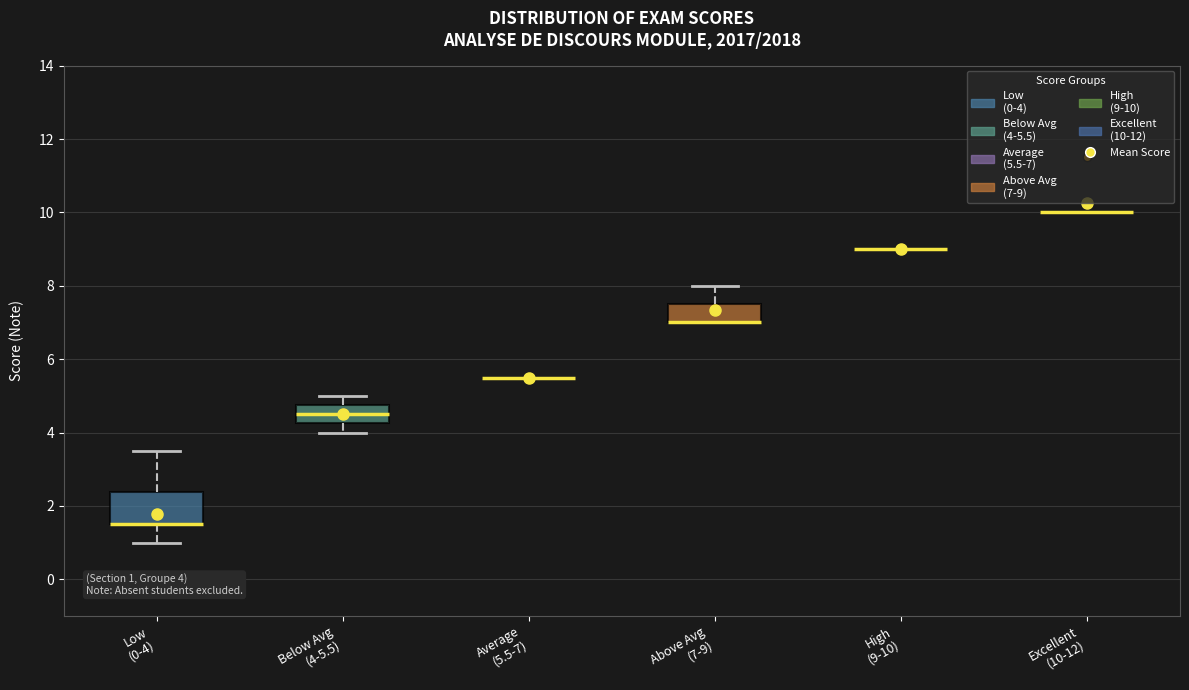

Comparing the boxes themselves (not the whiskers), which one is the tallest?

Low (0-4)